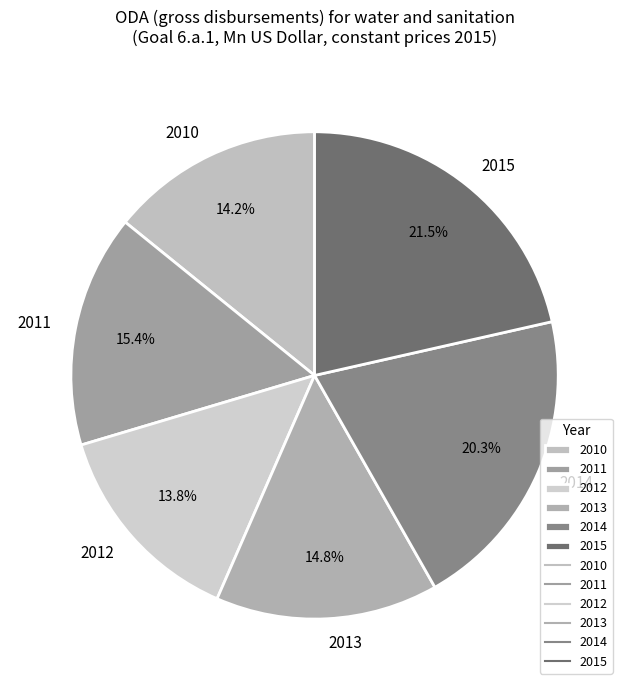

What is the largest slice in the pie chart?

2015